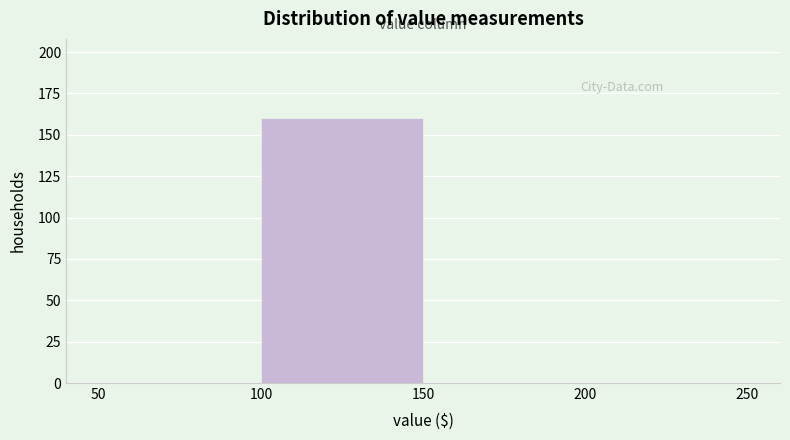

Which range on the x-axis has the tallest bar?

100 to 150